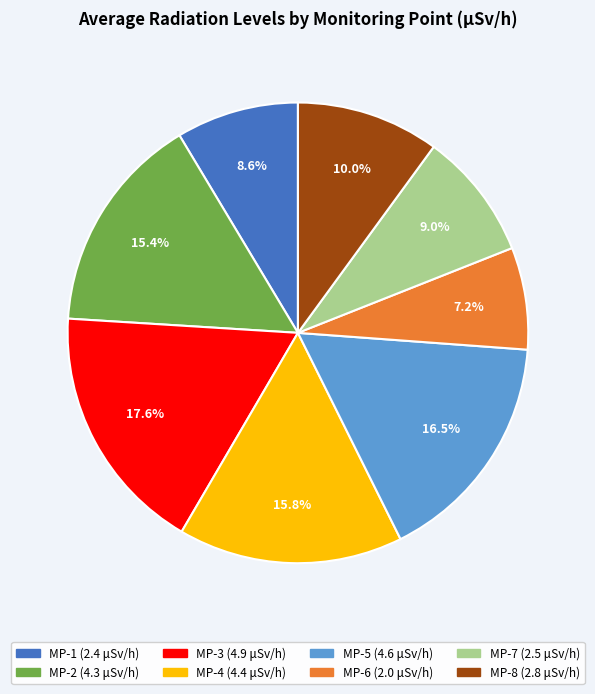

What is the largest slice in the pie chart?

MP-3